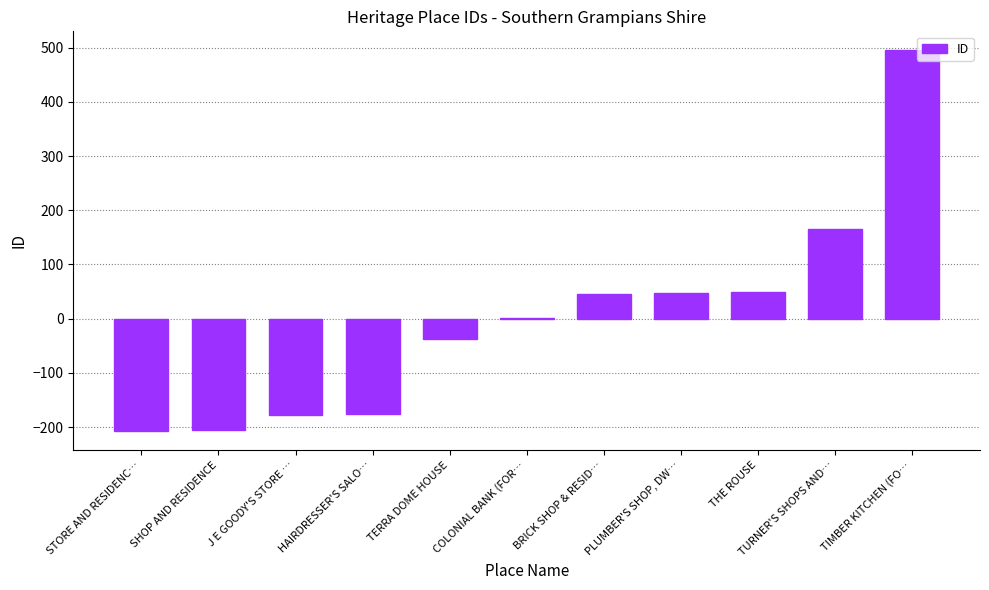

What is the maximum value shown in the chart?

494.8